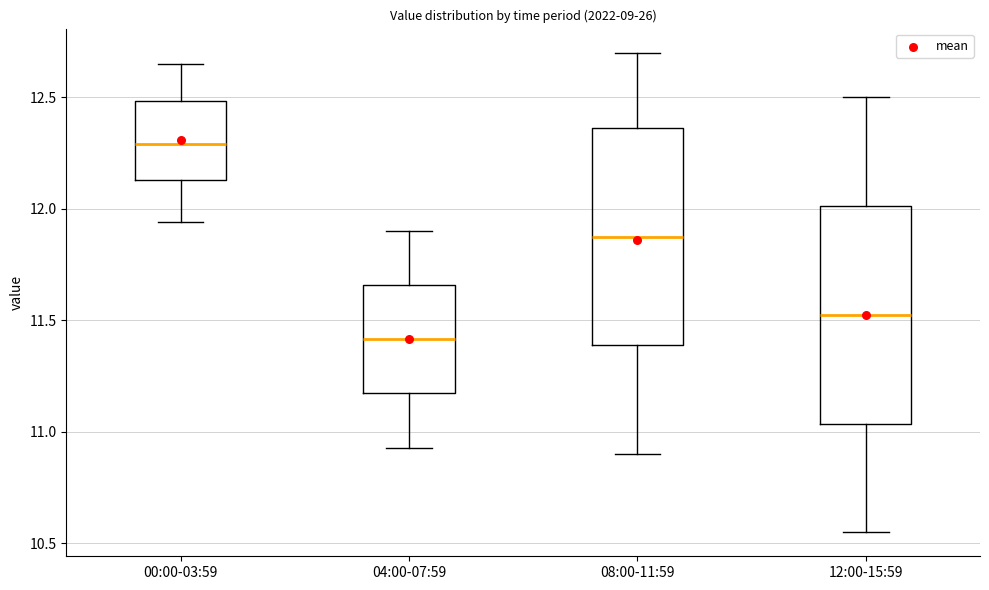

Reading left to right, read every box against the y-axis: the position of its median line, the range the box covers, and the ends of its whiskers. The values are not printed on the chart, so give them approximately, as read against the axis.

00:00-03:59: median 12.30, box 12.15 to 12.50, whiskers 11.95 to 12.65
04:00-07:59: median 11.40, box 11.15 to 11.65, whiskers 10.95 to 11.90
08:00-11:59: median 11.90, box 11.40 to 12.35, whiskers 10.90 to 12.70
12:00-15:59: median 11.55, box 11.05 to 12.00, whiskers 10.55 to 12.50